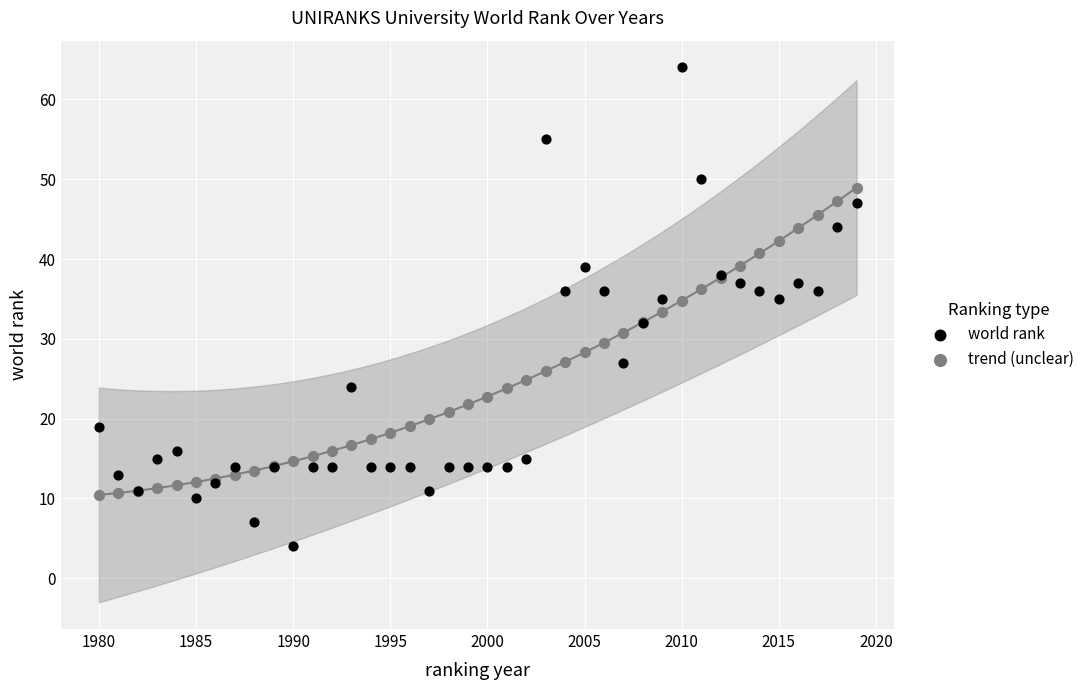

Which series reaches the minimum Y coordinate?

world rank